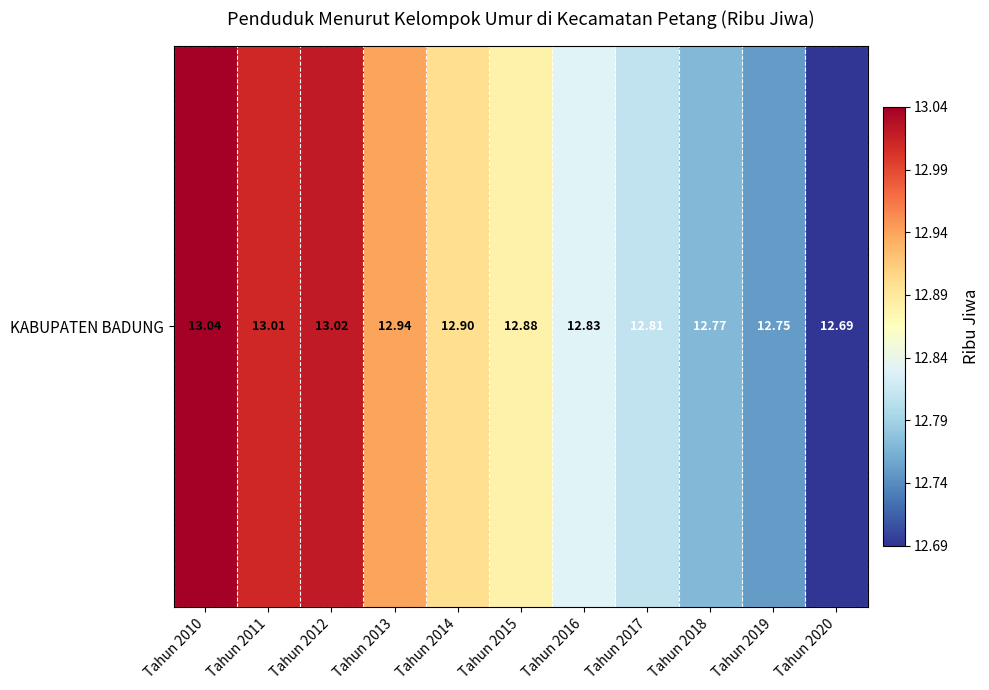

List the labels in order of value, smallest first.

Tahun 2020, Tahun 2019, Tahun 2018, Tahun 2017, Tahun 2016, Tahun 2015, Tahun 2014, Tahun 2013, Tahun 2011, Tahun 2012, Tahun 2010